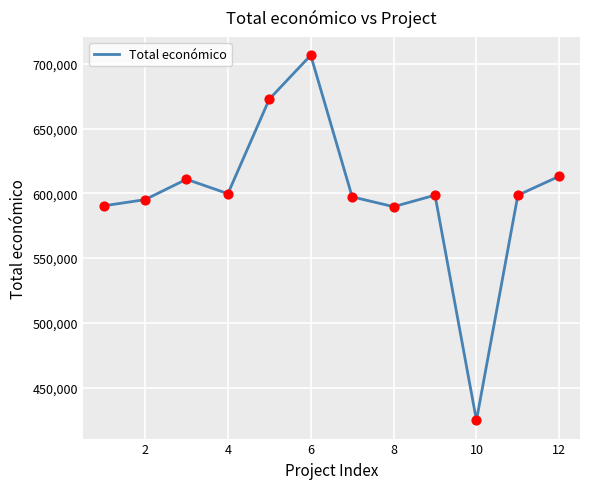

What is the difference between the maximum and minimum values?

281977